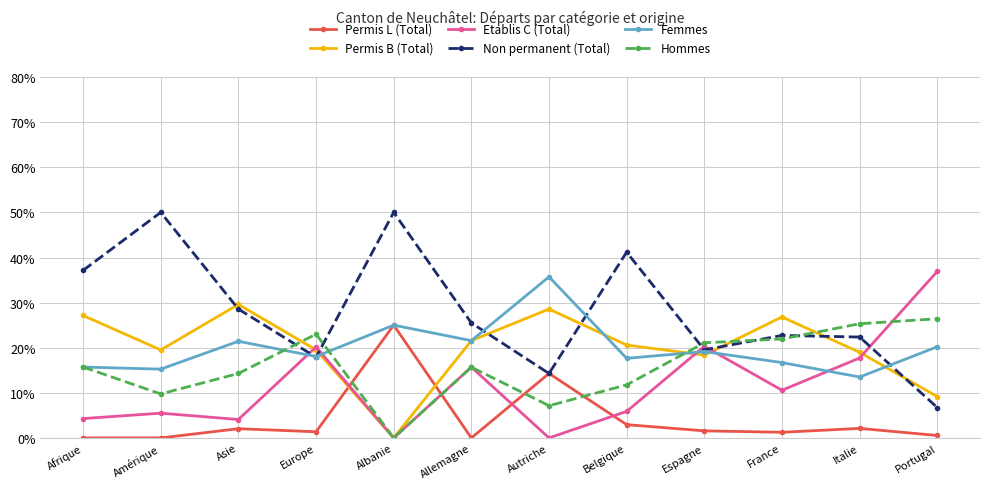

What is the minimum value for Non permanent (Total)?

6.7